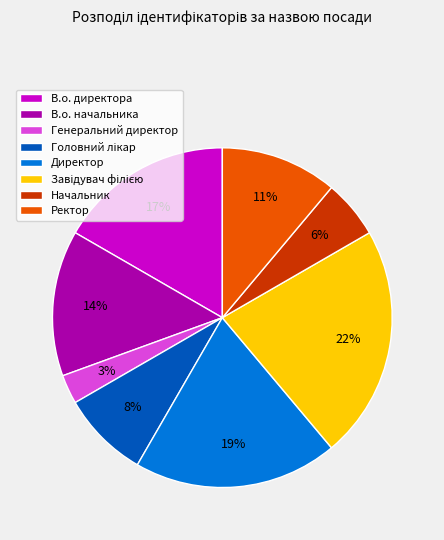

Combined, do В.о. директора and Начальник account for over 50%?

No